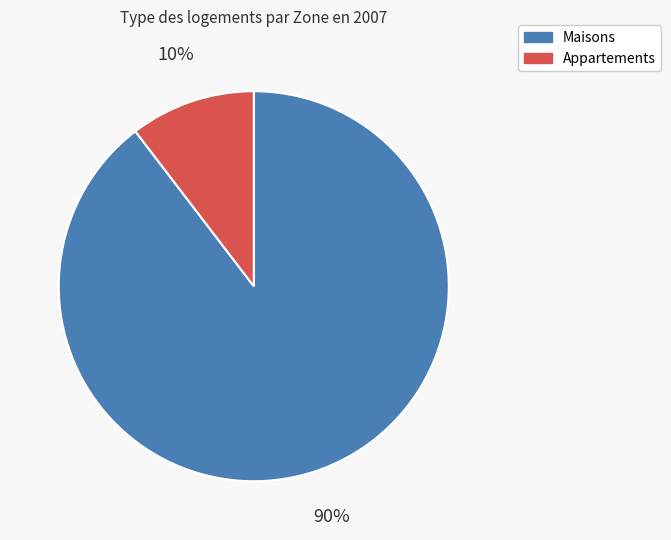

What is the smallest slice in the pie chart?

Appartements